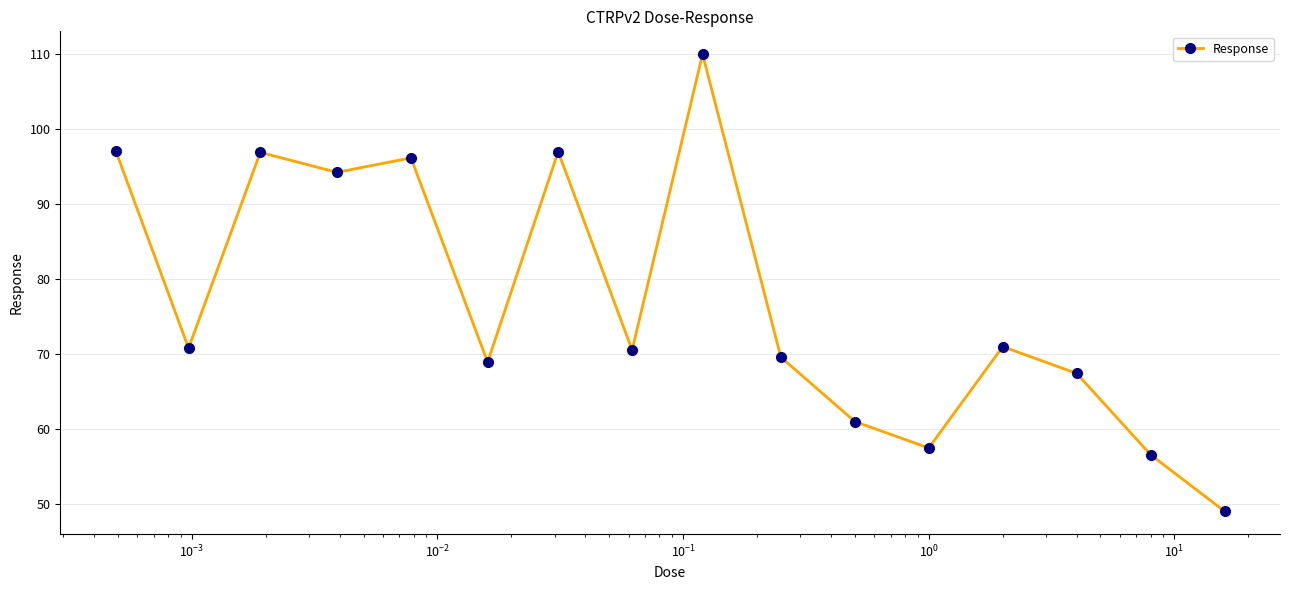

What is the smallest value displayed?

49.0